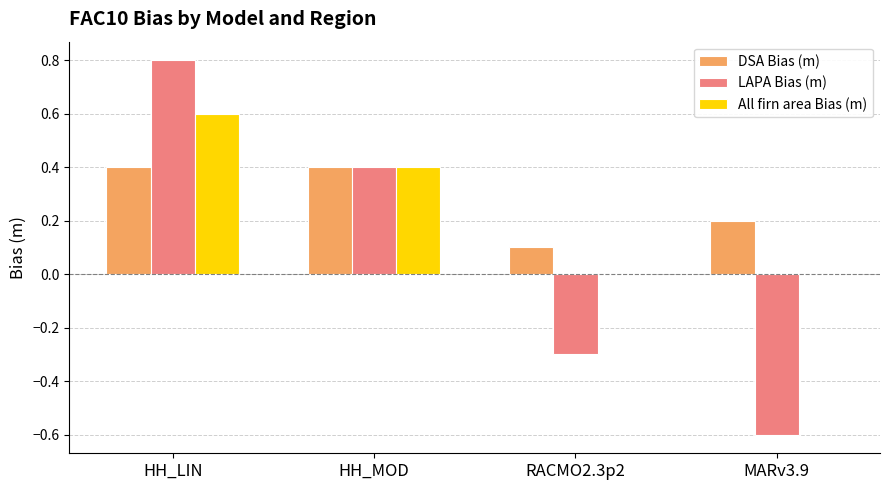

What value does the LAPA Bias (m) series have at HH_LIN?

0.8